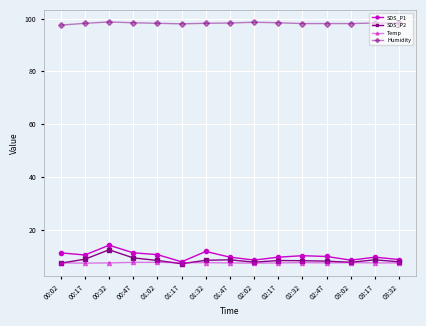

At which category is the sum across all series the highest?

00:32